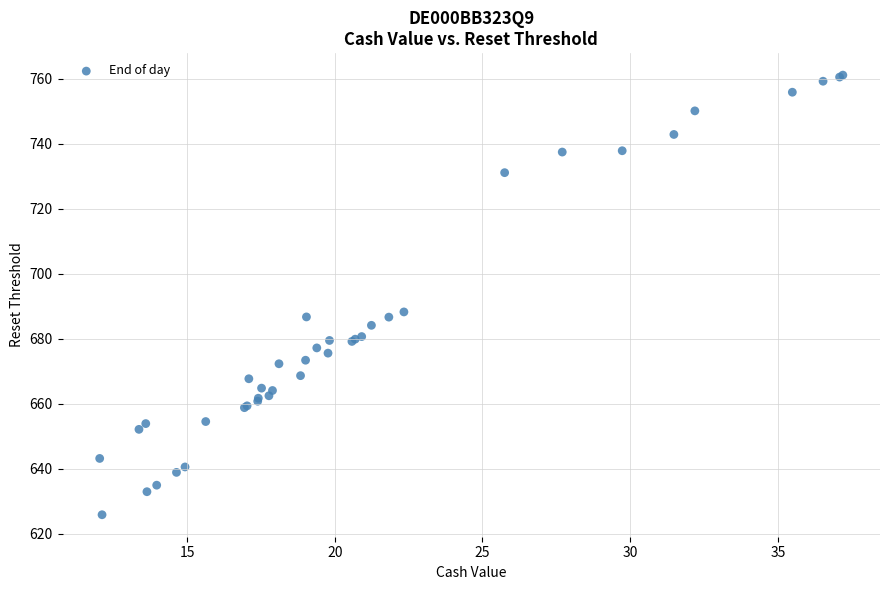

What Y value in the scatter plot is closest to 693?

688.2